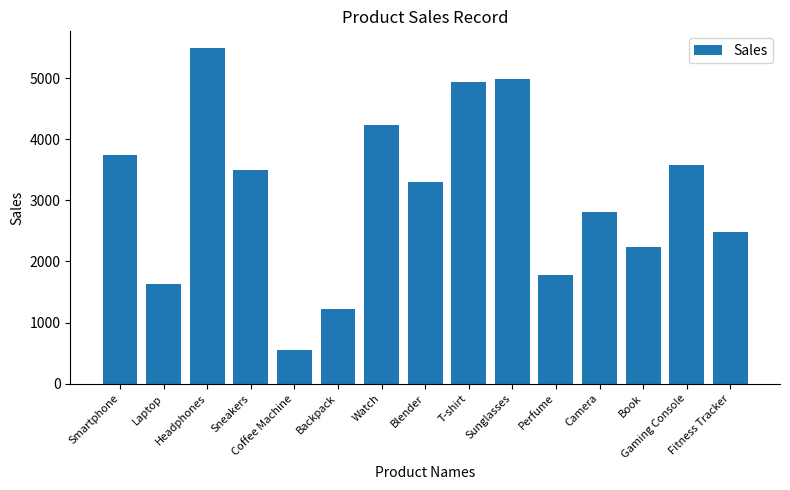

What is the smallest value displayed?

550